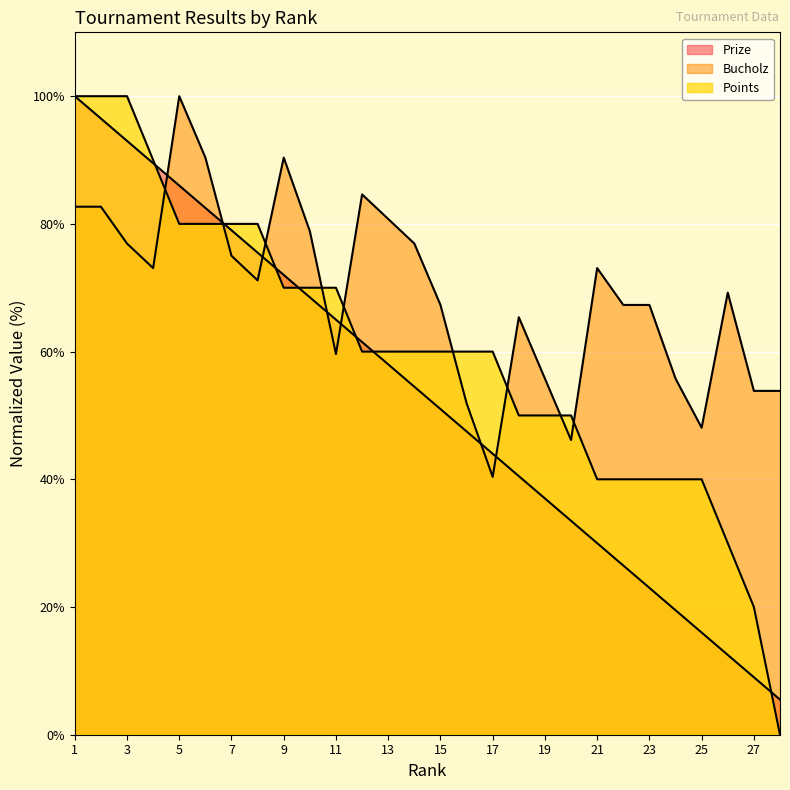

The value of Bucholz at 28 is 53.8. True or false?

True